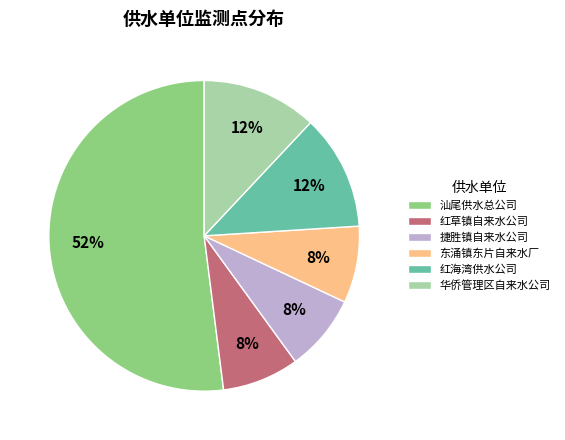

To the nearest percent, what is the difference between the largest and smallest slice percentages?

44%